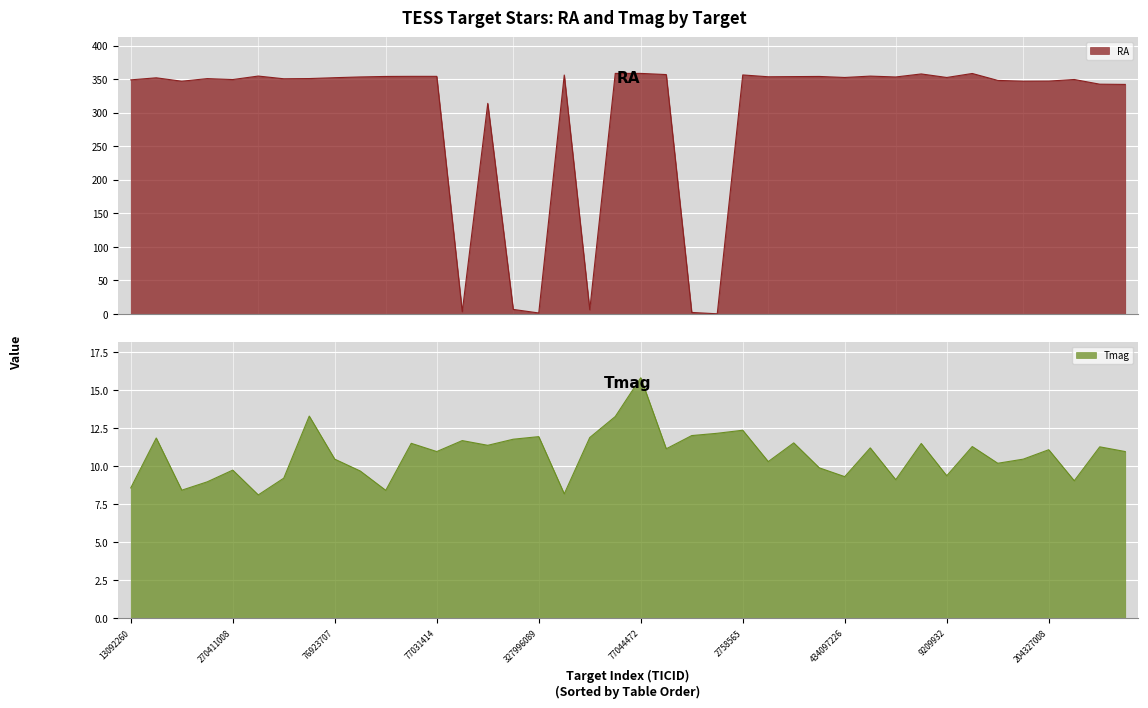

What is the label of the 24th point from the left?

117549840